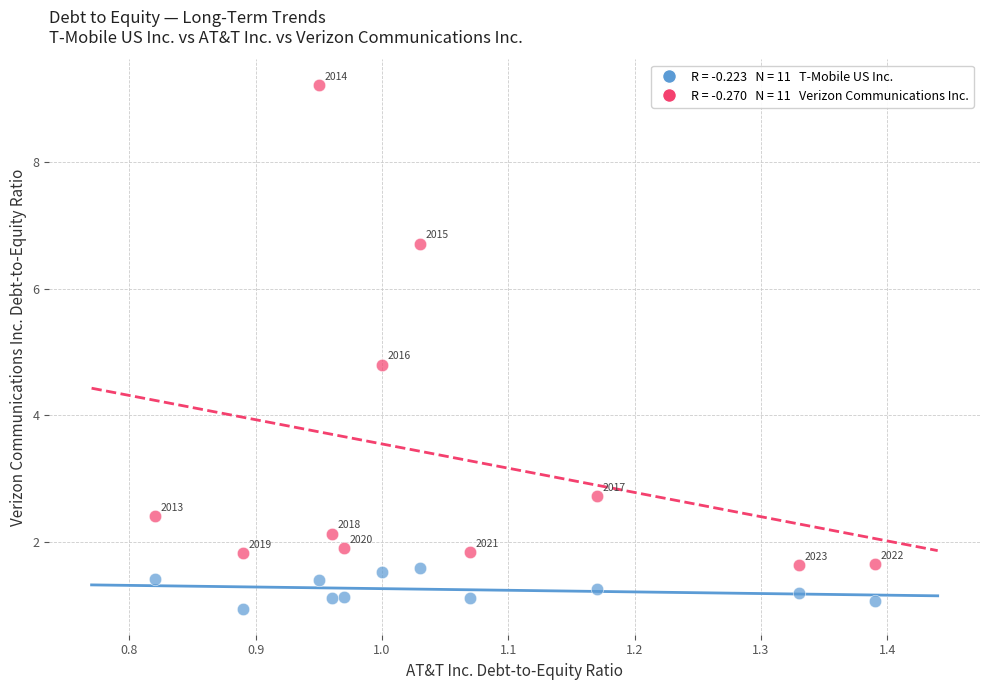

Across all data points, what is the range of X values (max minus min)?

0.6